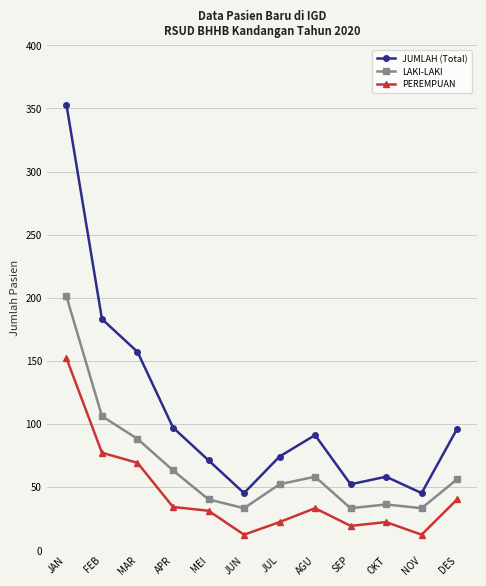

How many data points in JUMLAH (Total) are less than 91?

6